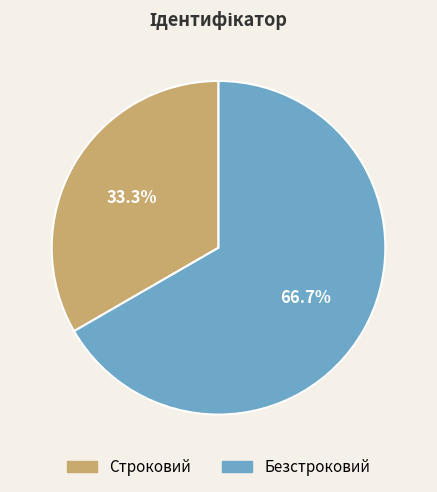

How many segments does this pie chart have?

2